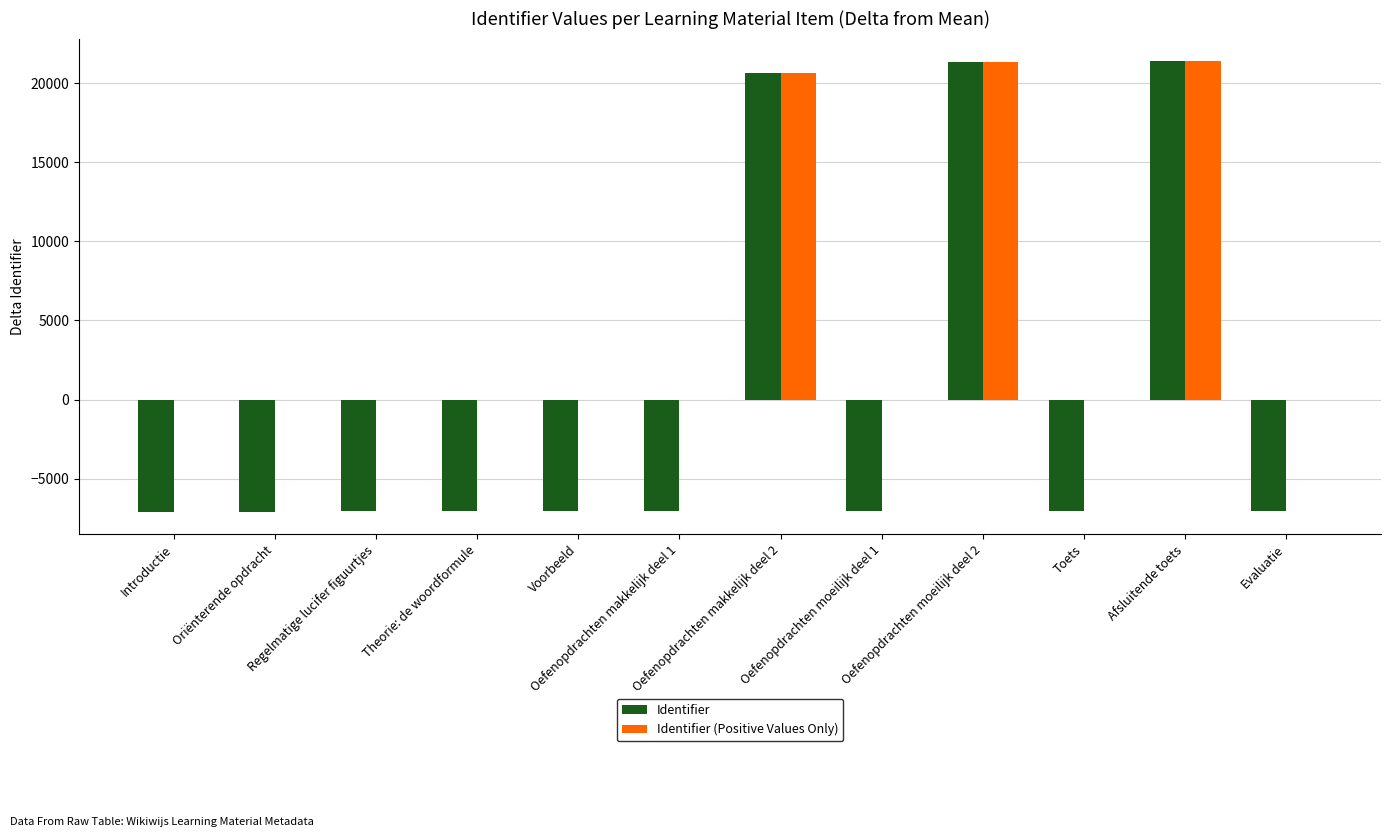

Is it true that Identifier equals 21345.2 at Oefenopdrachten moeilijk deel 2?

True